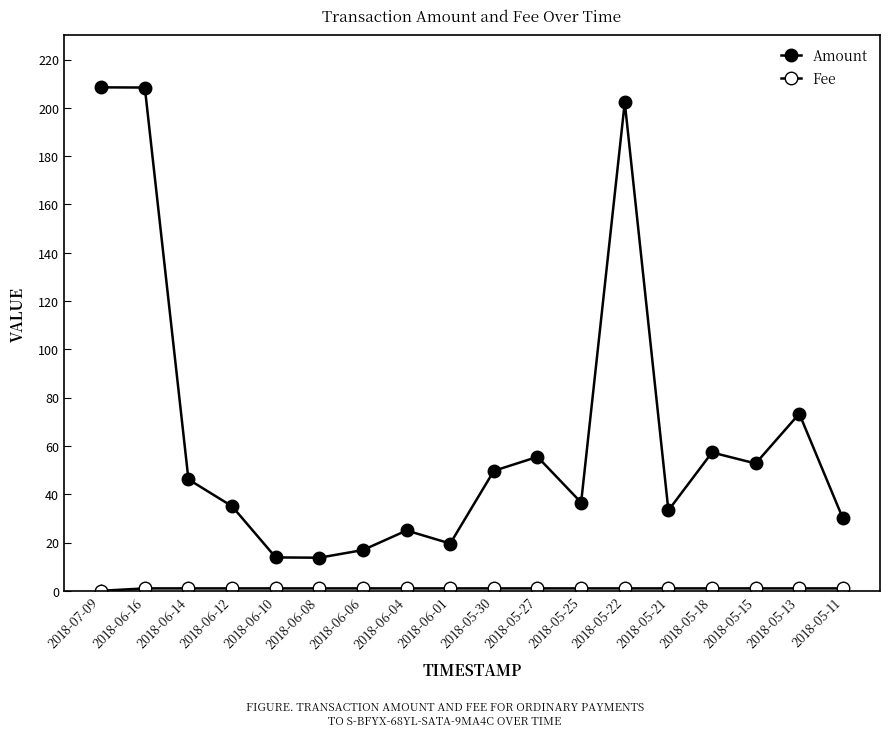

True or false: Fee has more than 2 interior local peaks.

False